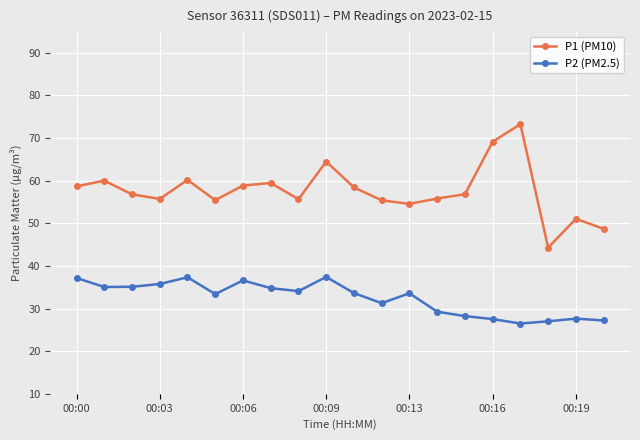

What is the sum of all P1 (PM10) values?

1152.4